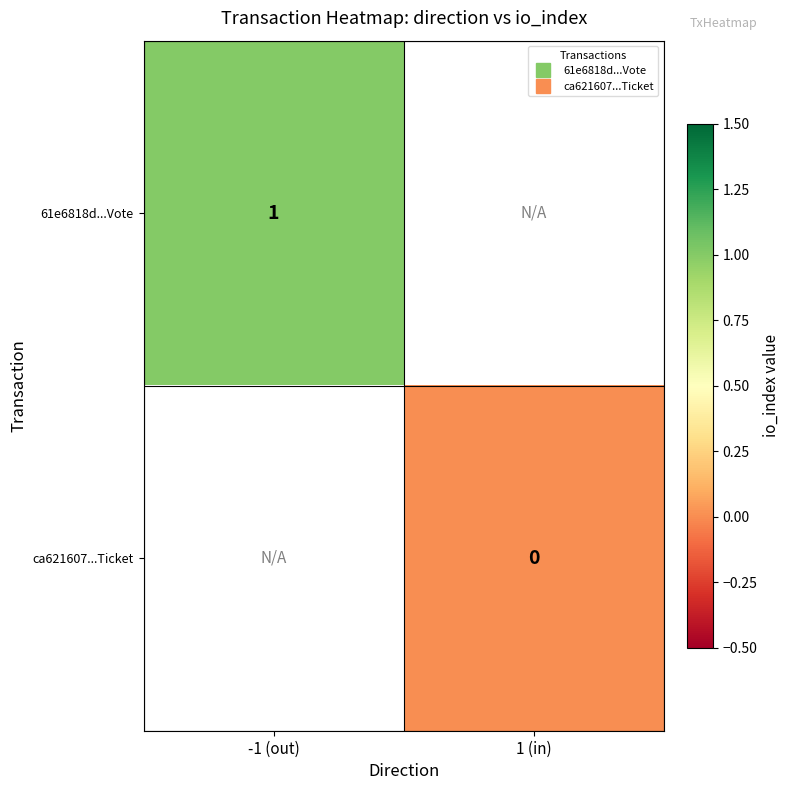

List the series in order of their overall mean, highest first.

61e6818d...Vote, ca621607...Ticket